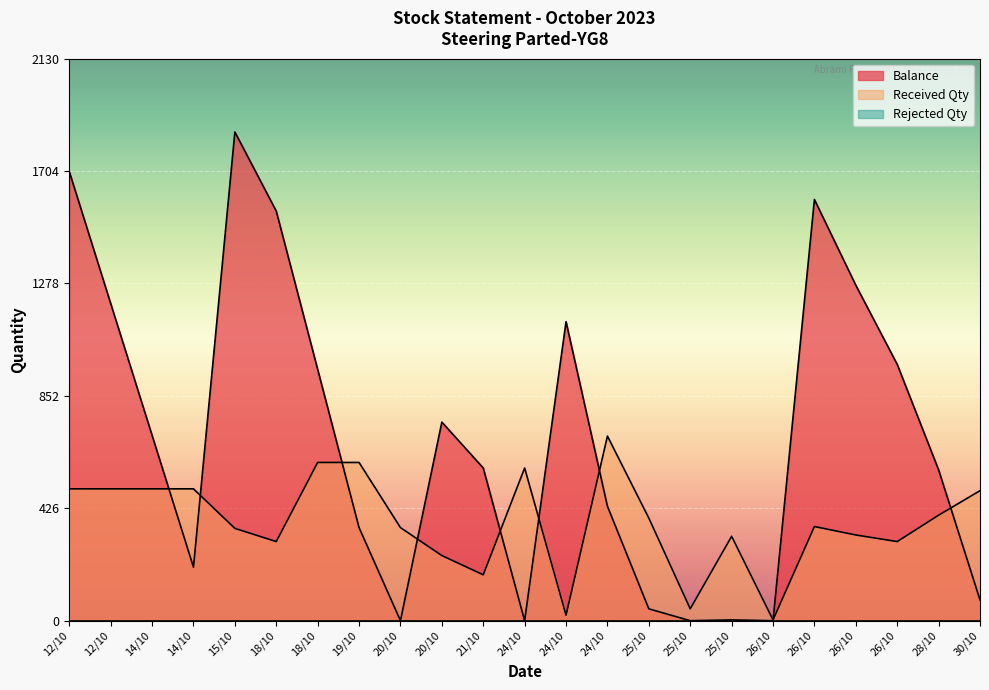

What is the maximum value shown in the chart?

1853